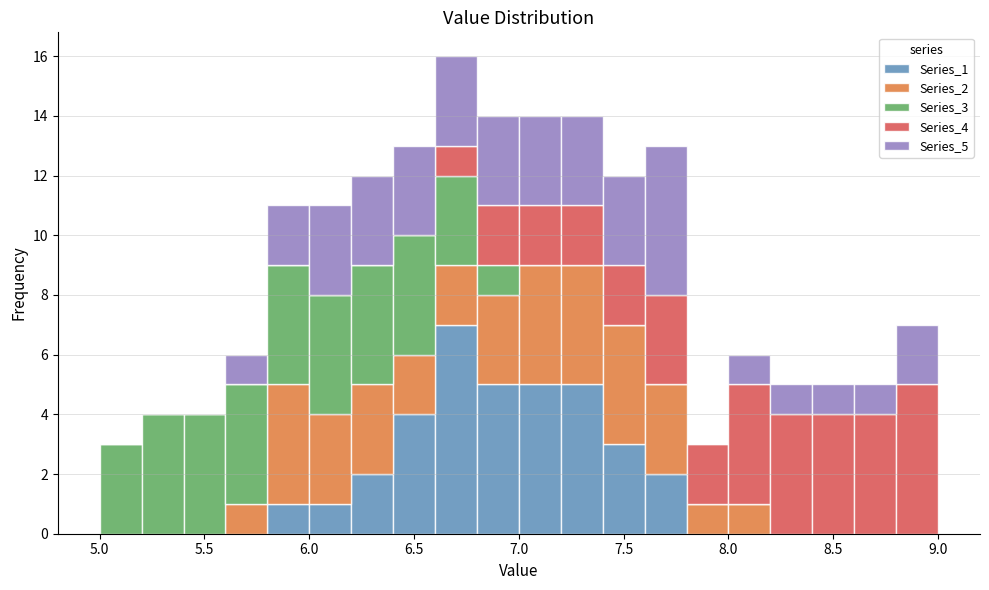

Reading left to right, transcribe this chart: for each stacked bar, give the range it covers on the x-axis and its total height. The values are not printed on the chart, so give them approximately, as read against the axis.

5.0 to 5.2: 3
5.2 to 5.4: 4
5.4 to 5.6: 4
5.6 to 5.8: 6
5.8 to 6.0: 11
6.0 to 6.2: 11
6.2 to 6.4: 12
6.4 to 6.6: 13
6.6 to 6.8: 16
6.8 to 7.0: 14
7.0 to 7.2: 14
7.2 to 7.4: 14
7.4 to 7.6: 12
7.6 to 7.8: 13
7.8 to 8.0: 3
8.0 to 8.2: 6
8.2 to 8.4: 5
8.4 to 8.6: 5
8.6 to 8.8: 5
8.8 to 9.0: 7